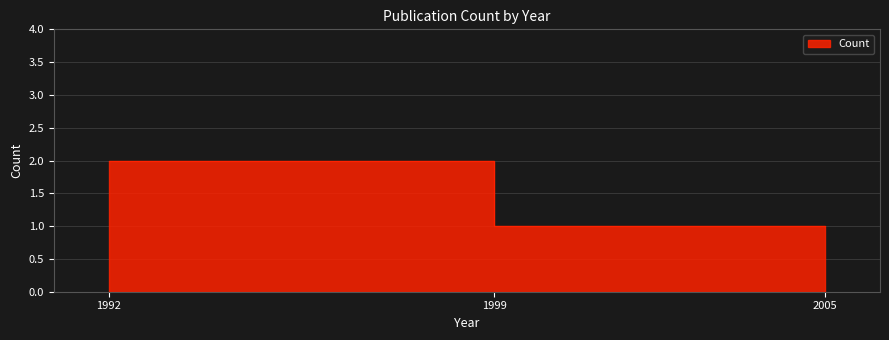

What is the value of the 1st point from the left?

2